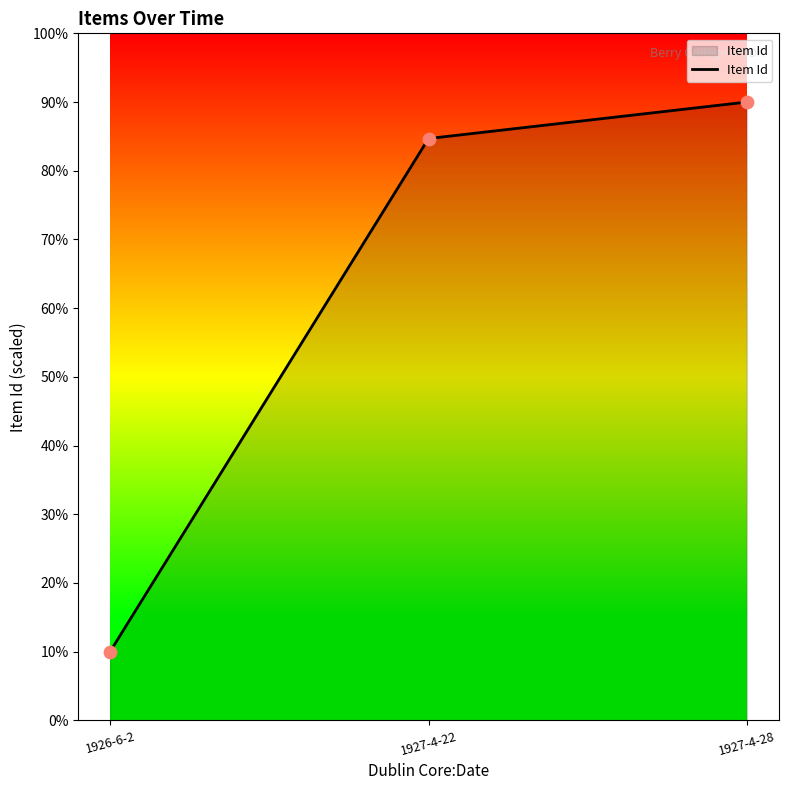

What is the change in value from 1926-6-2 to 1927-4-22?

+74.7